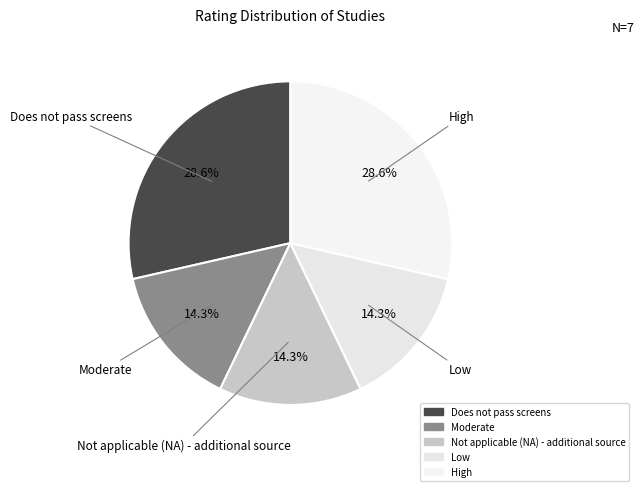

Rank the categories by value from highest to lowest.

Does not pass screens, High, Moderate, Not applicable (NA) - additional source, Low